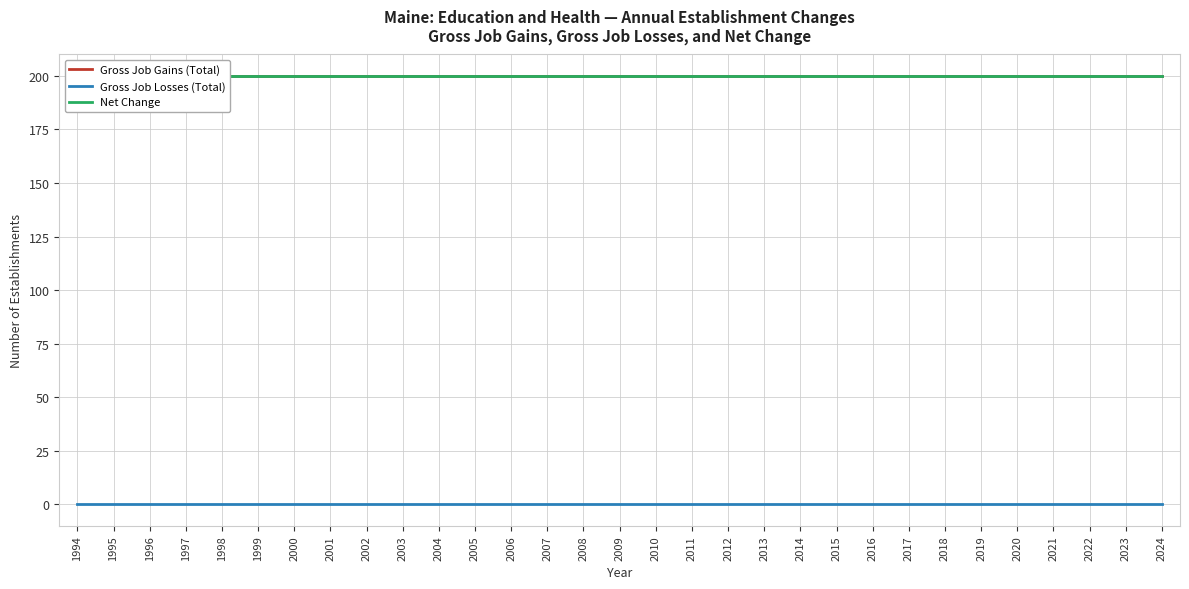

What are all the series names shown in the legend?

Gross Job Gains (Total), Gross Job Losses (Total), Net Change